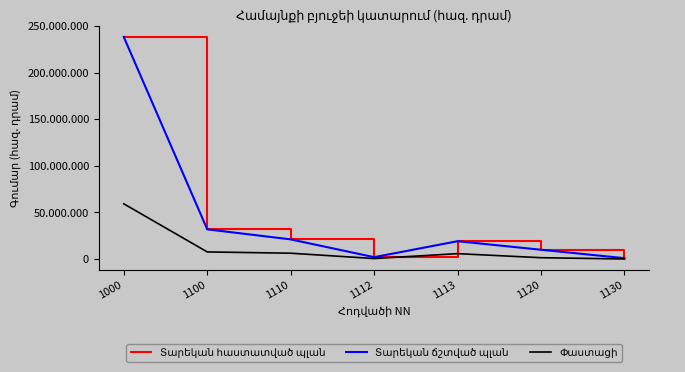

Does the chart display data point markers on the line(s)?

No